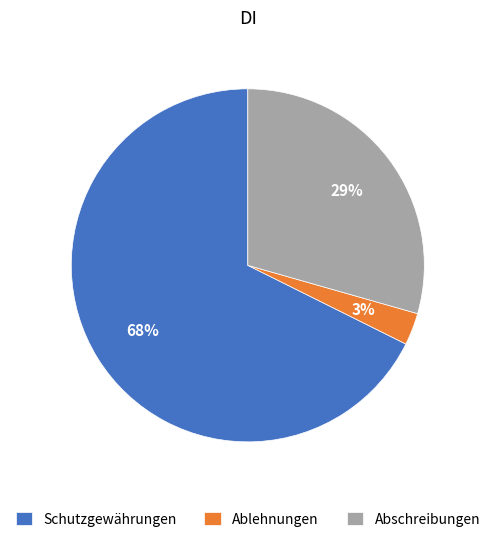

True or false: Abschreibungen accounts for 17% of the total.

False